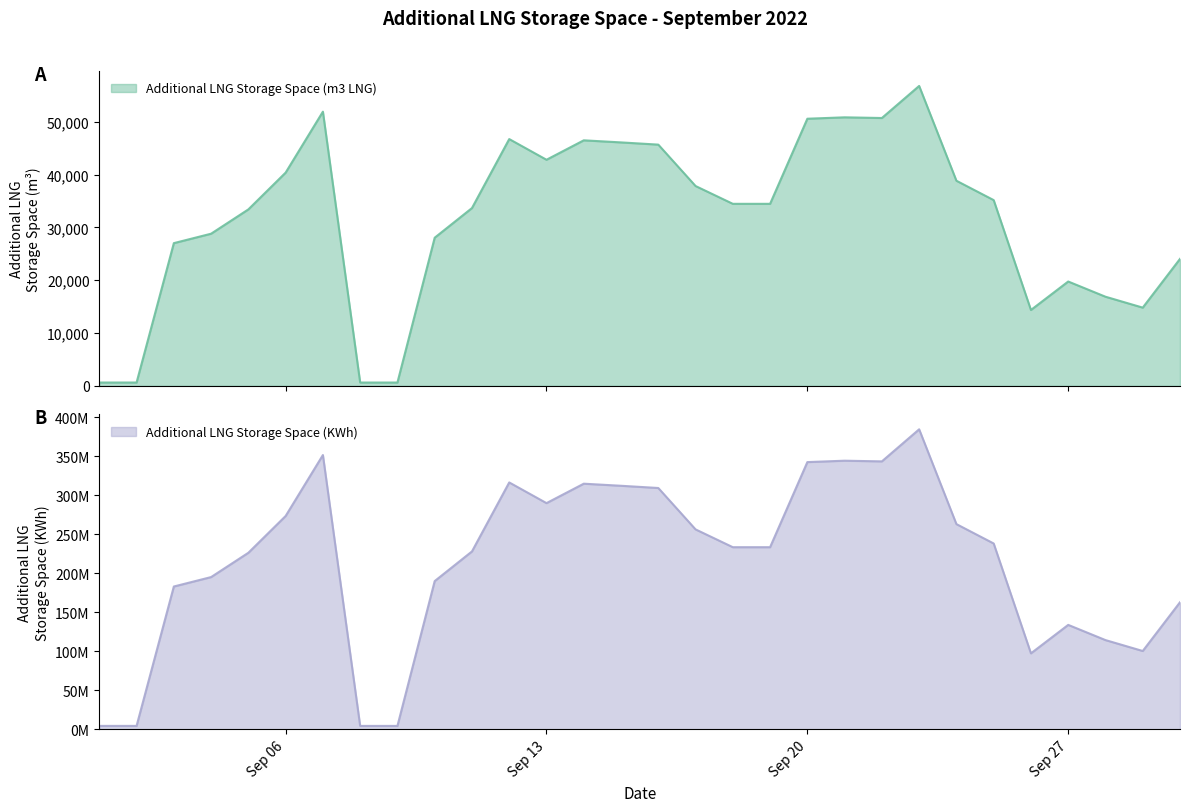

Which category has the highest value in the Additional LNG Storage Space (KWh) series?

2022-09-23